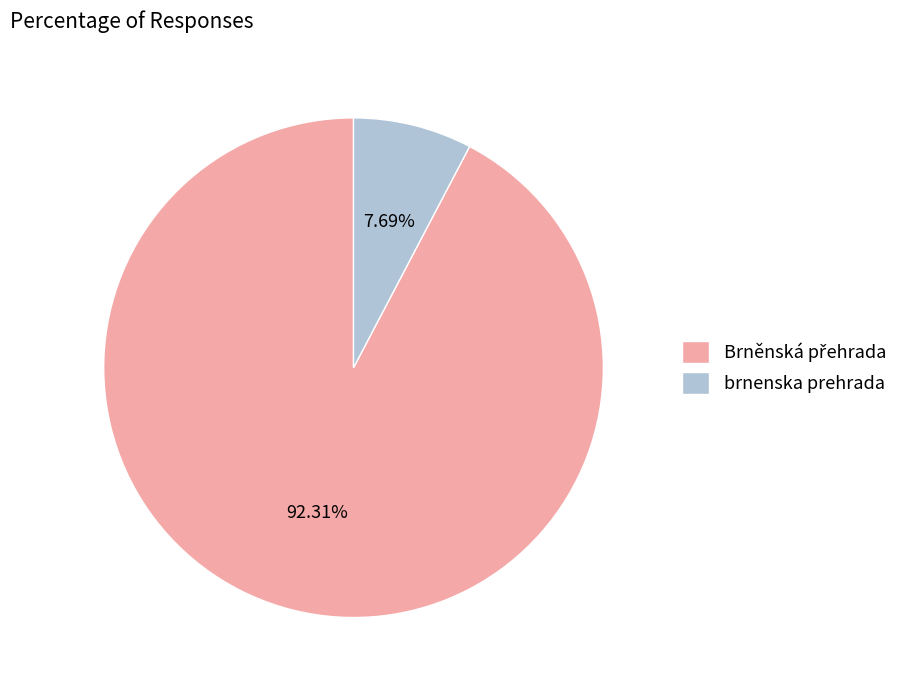

True or false: brnenska prehrada accounts for 21% of the total.

False